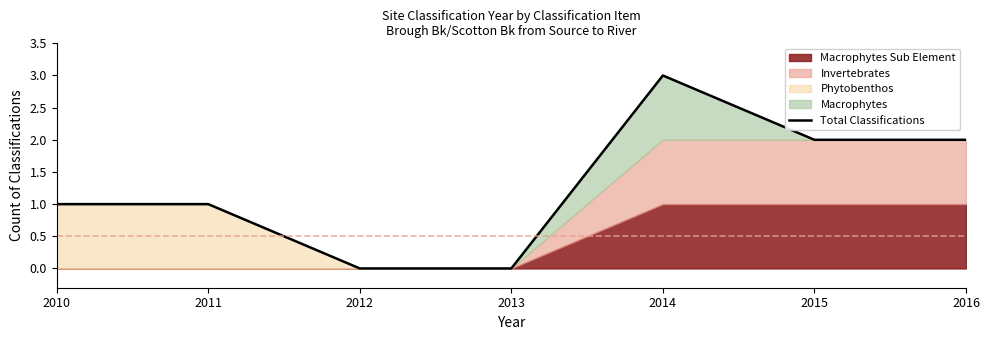

At which category does the data reach its first local peak?

2014